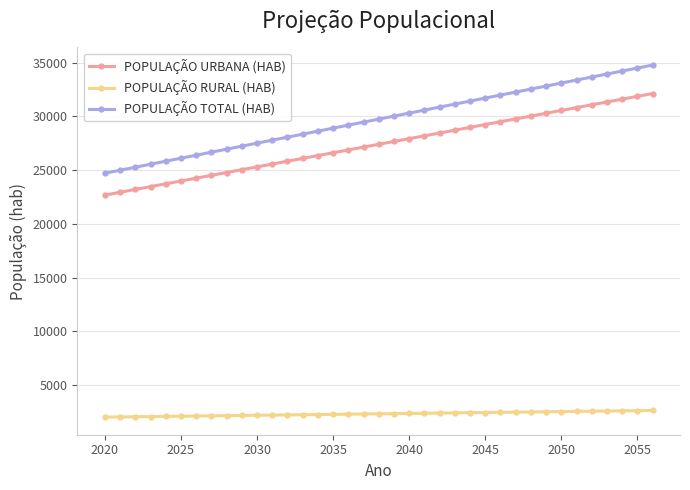

What is the minimum value for POPULAÇÃO TOTAL (HAB)?

24718